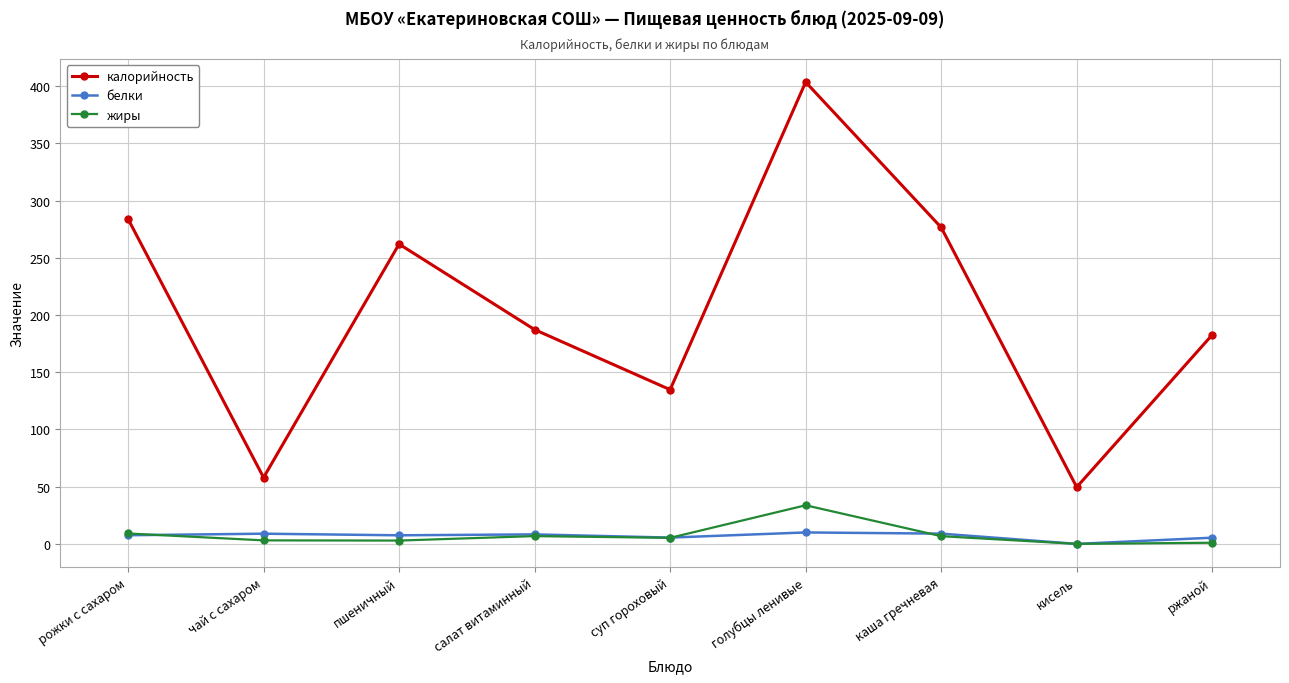

True or false: жиры has more than 0 points higher than both neighbors.

True